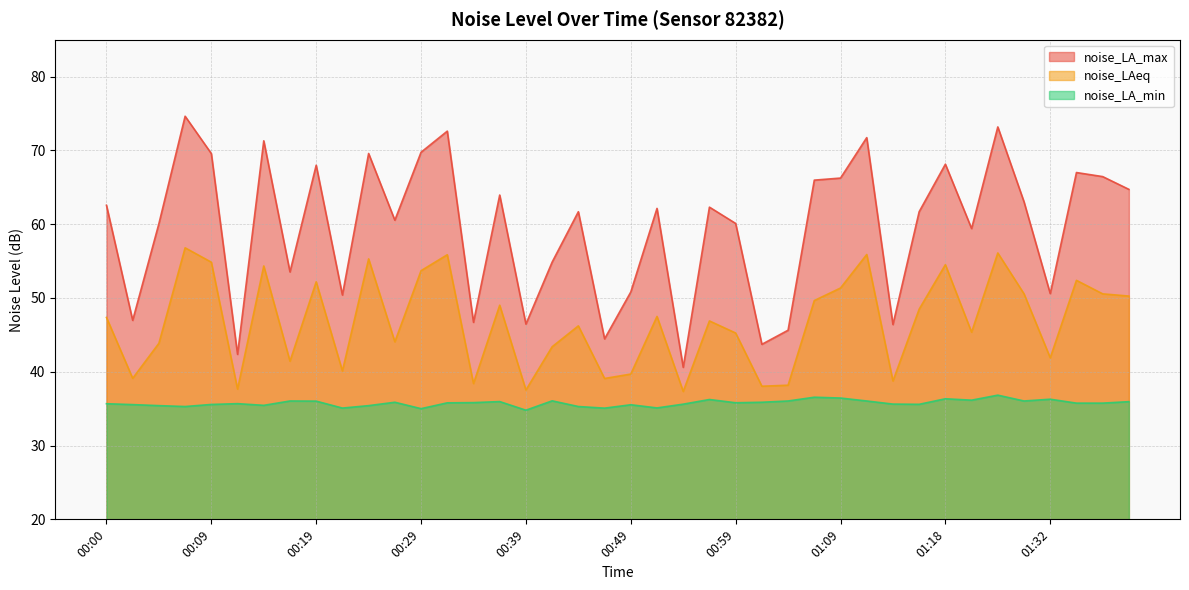

Where is the first local minimum for noise_LA_max?

00:02